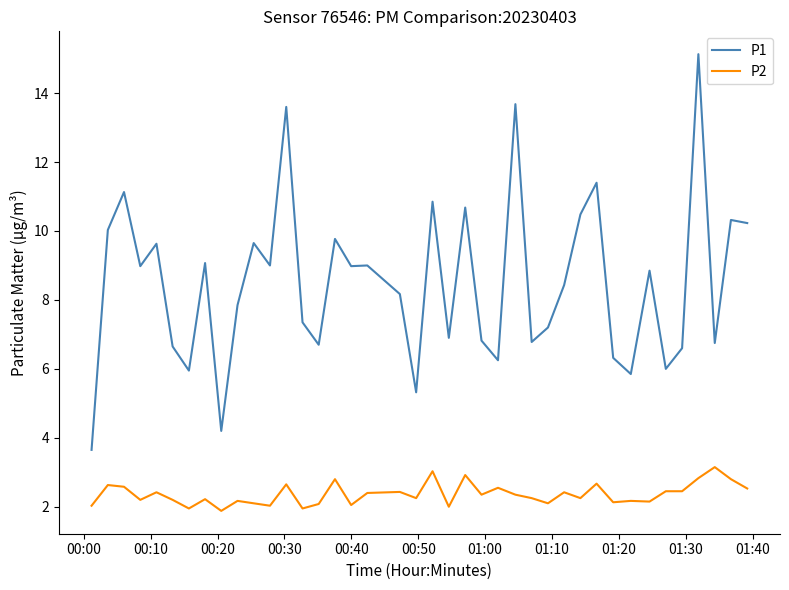

What is the difference between the maximum and minimum values in the P1 series?

11.5